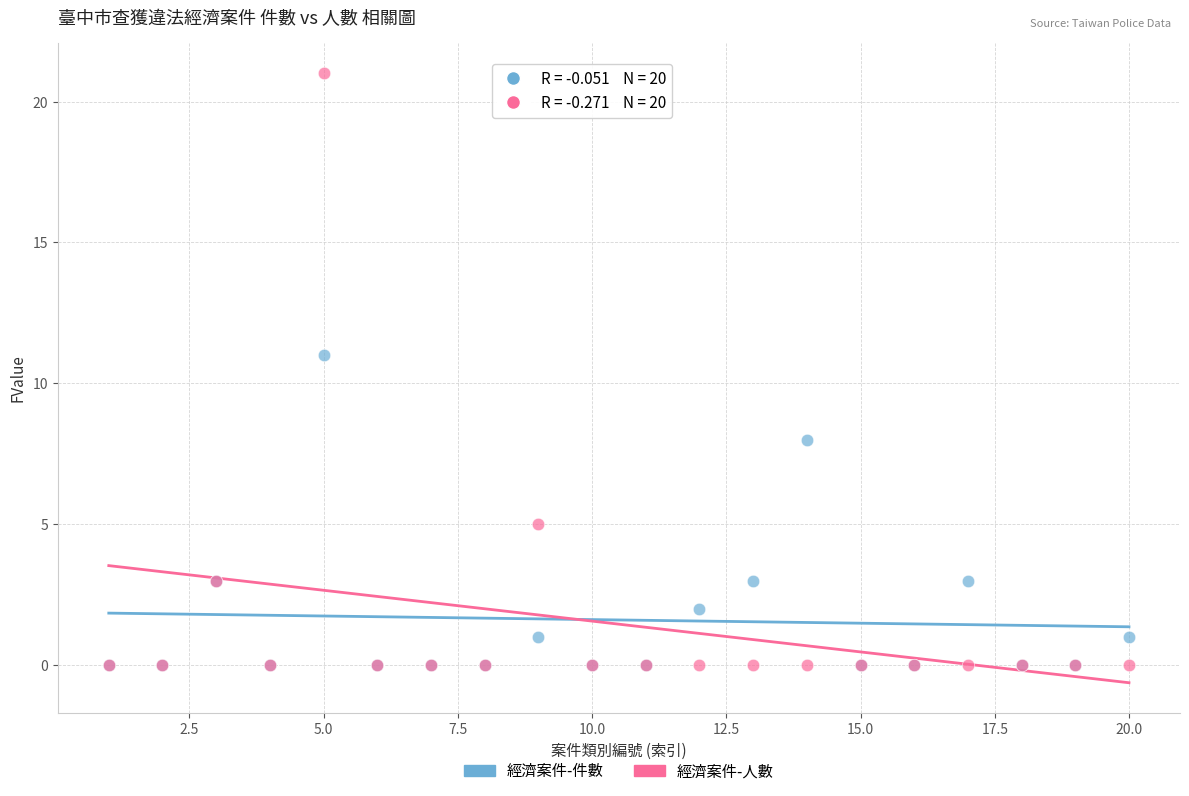

What are all the series names shown in the legend?

經濟案件-件數, 經濟案件-人數